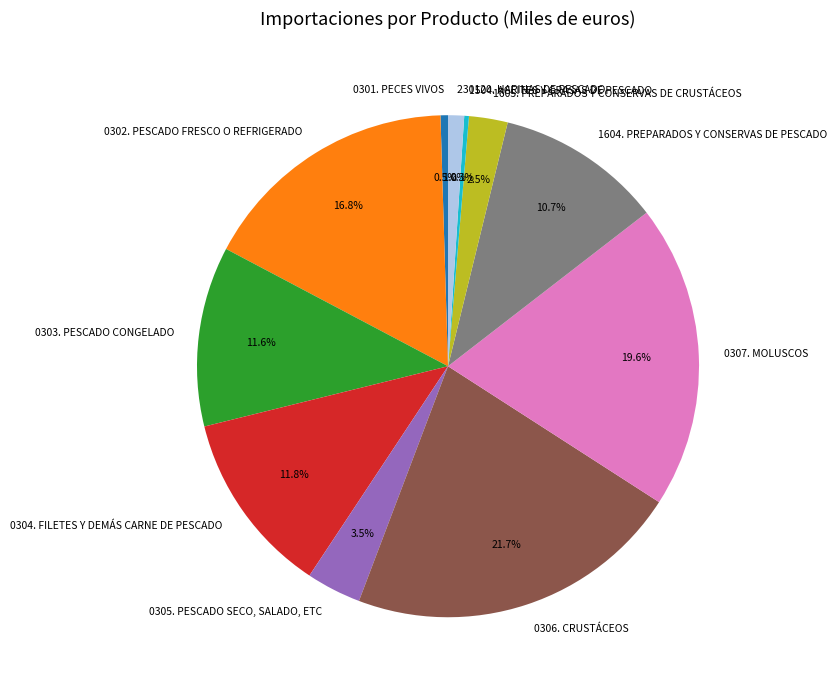

The 230120. HARINAS DE PESCADO slice represents 11% of the pie. True or false?

False